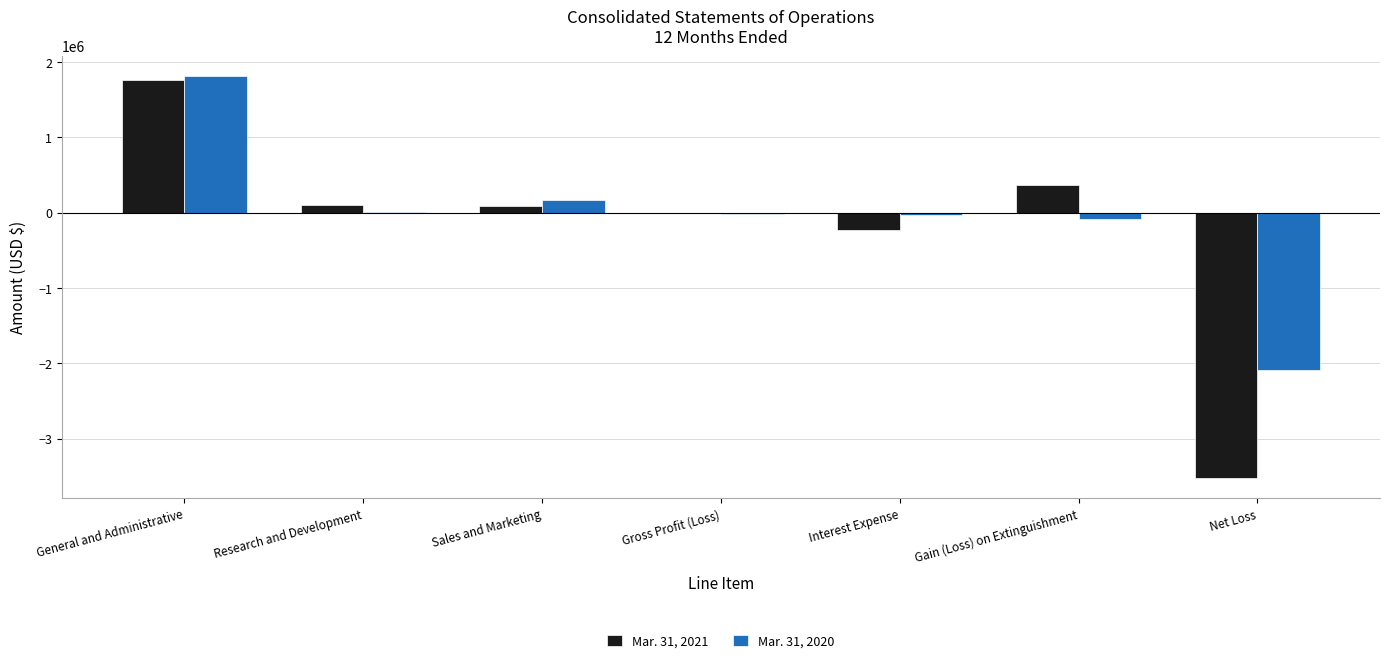

True or false: Mar. 31, 2020 has a value of -2082734 at Net Loss.

True